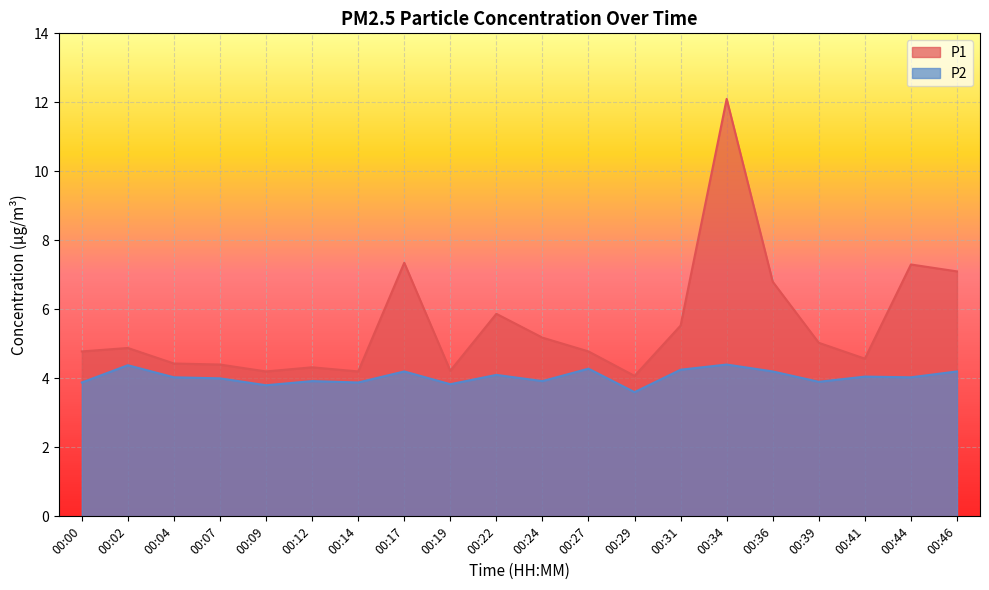

Read the P1 value at 00:02.

4.9